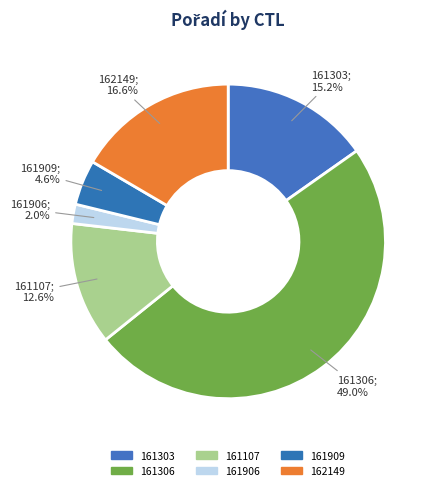

What percentage is the 161306 slice, to the nearest percent?

49%